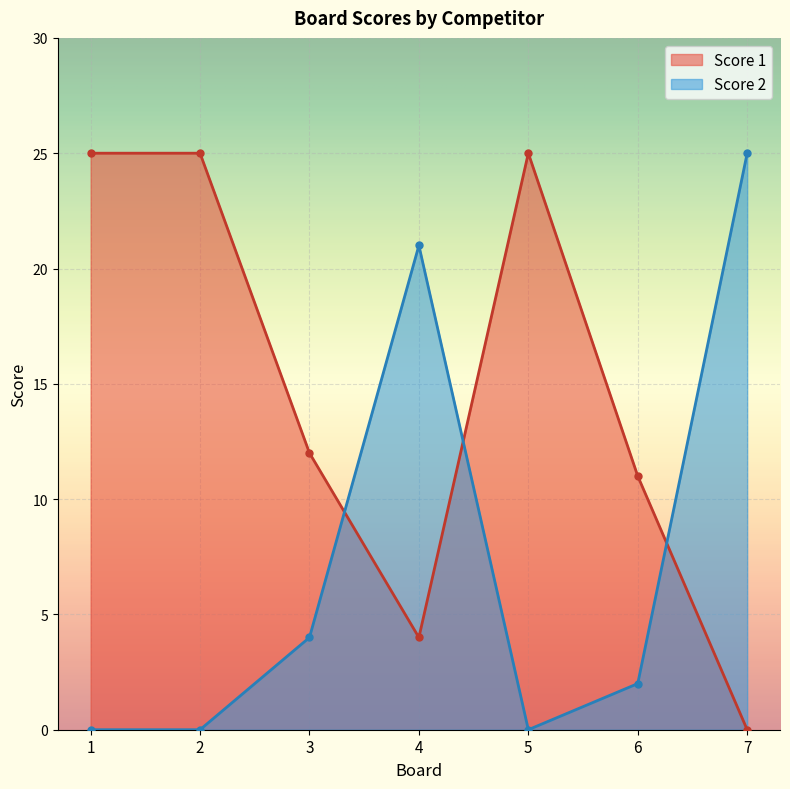

What is the total value across all series at 5?

25